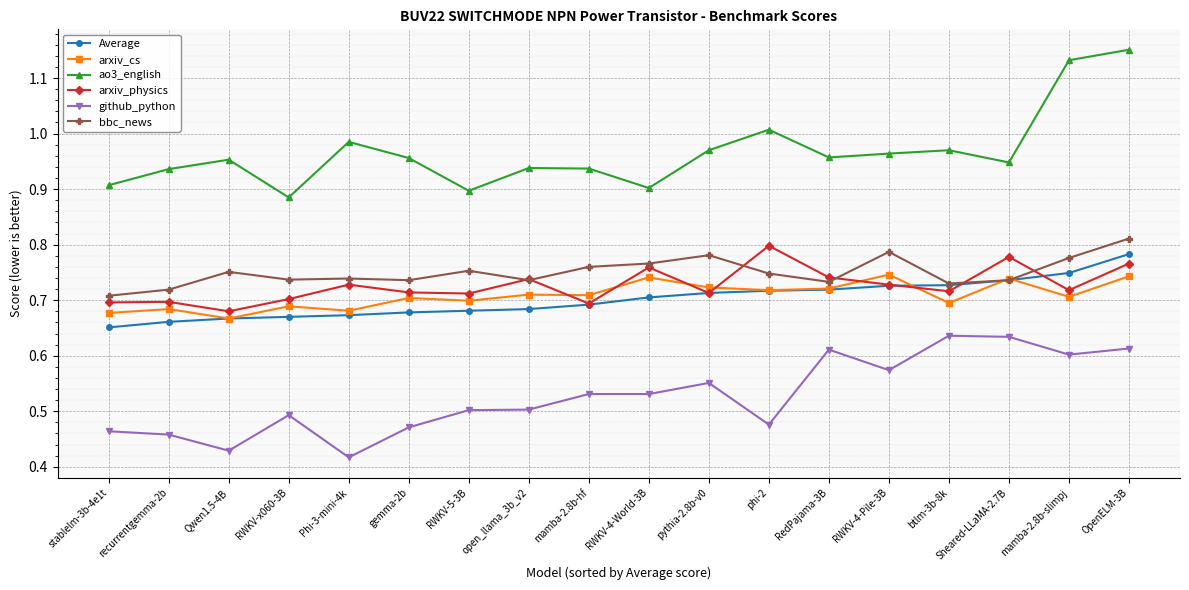

What is the label of the 9th point from the left?

mamba-2.8b-hf